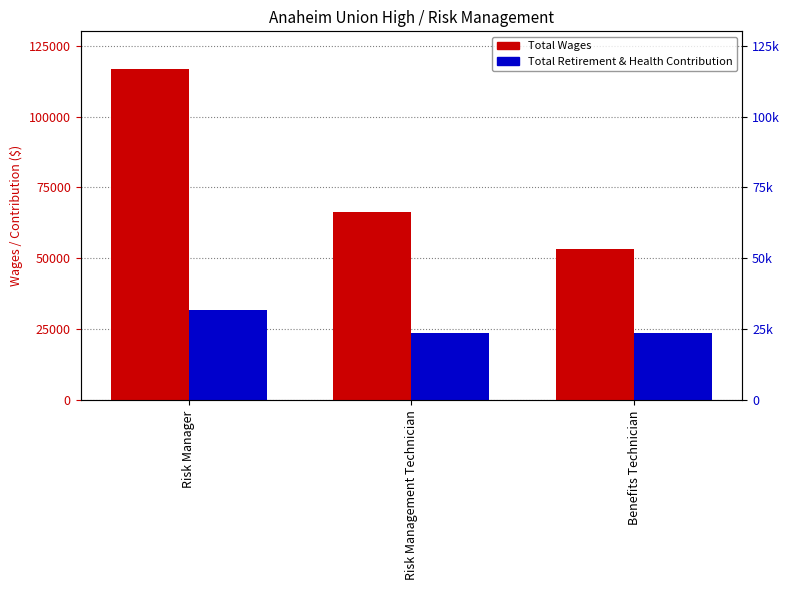

What are all the series names shown in the legend?

Total Wages, Total Retirement & Health Contribution